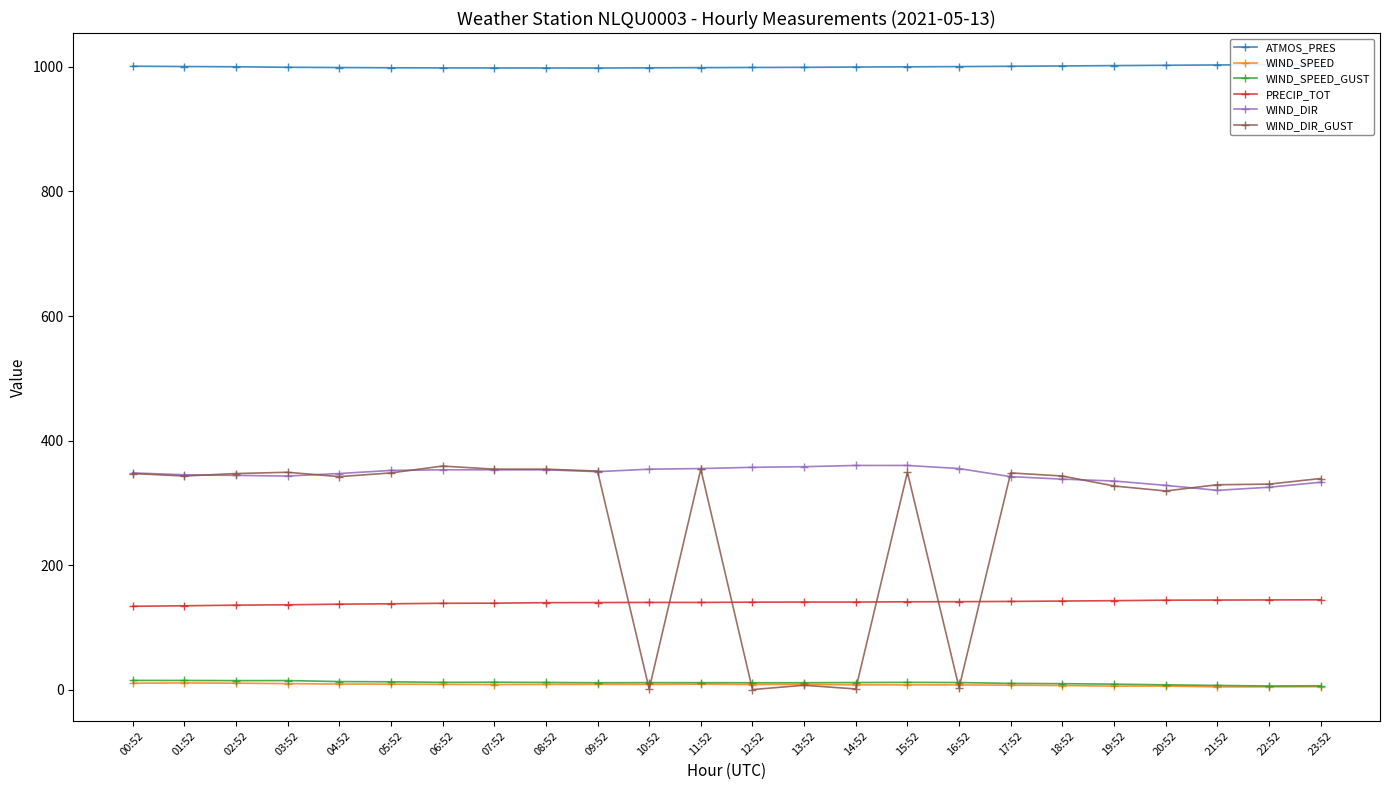

Reading right to left, list all the values displayed in this chart.

ATMOS_PRES: 23:52=1004.3	22:52=1003.8	21:52=1003.2	20:52=1002.7	19:52=1002.2	18:52=1001.6	17:52=1001.1	16:52=1000.6	15:52=1000.2	14:52=999.9	13:52=999.4	12:52=999.2	11:52=998.9	10:52=998.6	09:52=998.3	08:52=998.4	07:52=998.4	06:52=998.5	05:52=998.7	04:52=999.1	03:52=999.5	02:52=1000.3	01:52=1000.7	00:52=1001.2
WIND_SPEED: 23:52=4.7	22:52=4.4	21:52=4.4	20:52=5.6	19:52=5.6	18:52=6.5	17:52=7.0	16:52=7.5	15:52=7.6	14:52=7.6	13:52=8.4	12:52=8.1	11:52=8.7	10:52=8.3	09:52=8.4	08:52=8.2	07:52=8.1	06:52=8.4	05:52=8.8	04:52=8.9	03:52=9.6	02:52=10.3	01:52=10.6	00:52=10.3
WIND_SPEED_GUST: 23:52=6.2	22:52=5.8	21:52=6.7	20:52=7.6	19:52=8.7	18:52=9.5	17:52=9.9	16:52=11.3	15:52=11.6	14:52=11.3	13:52=11.0	12:52=10.9	11:52=11.1	10:52=11.2	09:52=11.0	08:52=11.4	07:52=11.8	06:52=11.6	05:52=12.5	04:52=12.9	03:52=14.5	02:52=14.4	01:52=14.7	00:52=14.7
PRECIP_TOT: 23:52=144.2	22:52=144.0	21:52=143.8	20:52=143.6	19:52=142.8	18:52=142.2	17:52=141.6	16:52=141.2	15:52=141.0	14:52=140.6	13:52=140.6	12:52=140.4	11:52=140.0	10:52=140.0	09:52=139.8	08:52=139.6	07:52=138.8	06:52=138.6	05:52=137.8	04:52=137.2	03:52=136.2	02:52=135.6	01:52=134.6	00:52=133.8
WIND_DIR: 23:52=333.0	22:52=325.0	21:52=320.0	20:52=328.0	19:52=335.0	18:52=338.0	17:52=342.0	16:52=355.0	15:52=360.0	14:52=360.0	13:52=358.0	12:52=357.0	11:52=355.0	10:52=354.0	09:52=350.0	08:52=353.0	07:52=353.0	06:52=353.0	05:52=352.0	04:52=347.0	03:52=343.0	02:52=344.0	01:52=345.0	00:52=348.0
WIND_DIR_GUST: 23:52=339.0	22:52=330.0	21:52=329.0	20:52=319.0	19:52=327.0	18:52=343.0	17:52=348.0	16:52=3.0	15:52=349.0	14:52=1.0	13:52=7.0	12:52=0.0	11:52=354.0	10:52=1.0	09:52=351.0	08:52=354.0	07:52=354.0	06:52=359.0	05:52=348.0	04:52=342.0	03:52=349.0	02:52=347.0	01:52=343.0	00:52=347.0